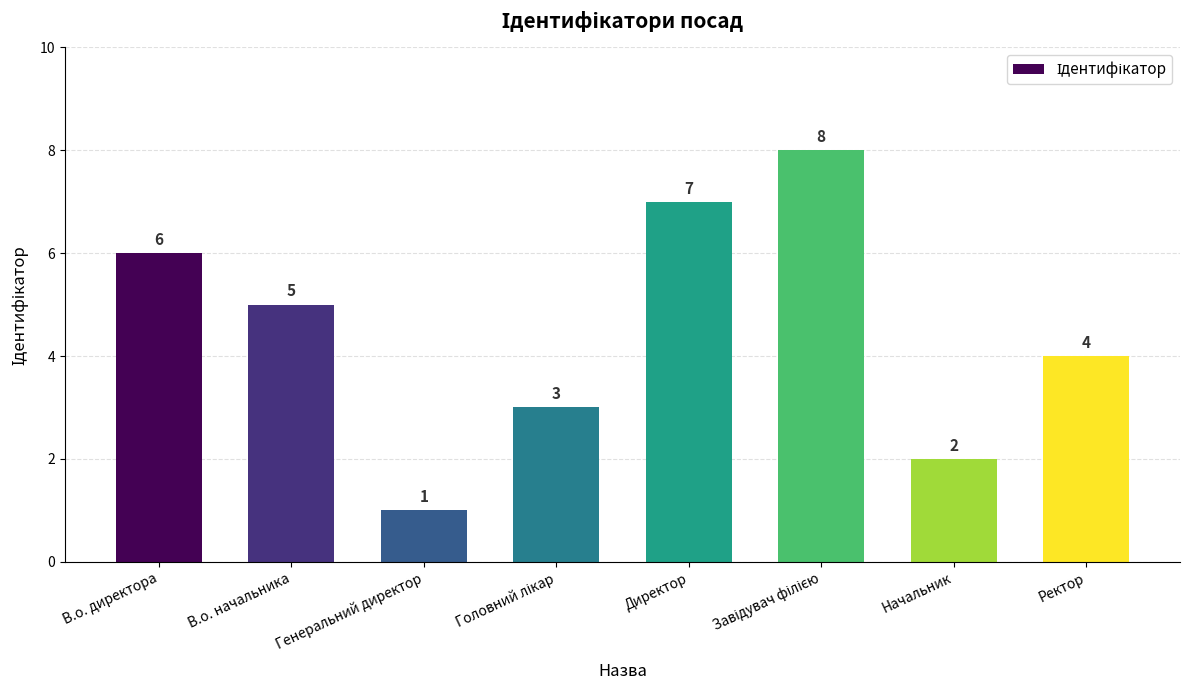

At which label is the value closest to 4?

Ректор